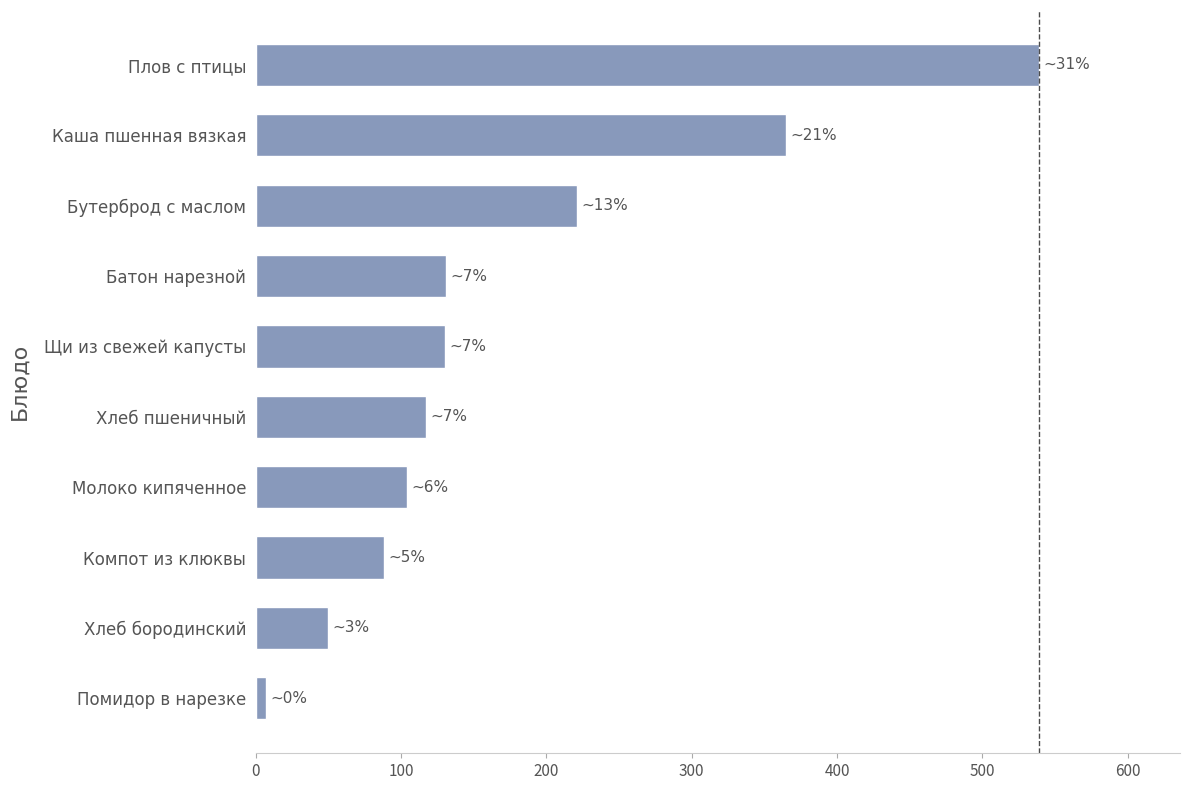

At which label is the value closest to 273?

Бутерброд с маслом